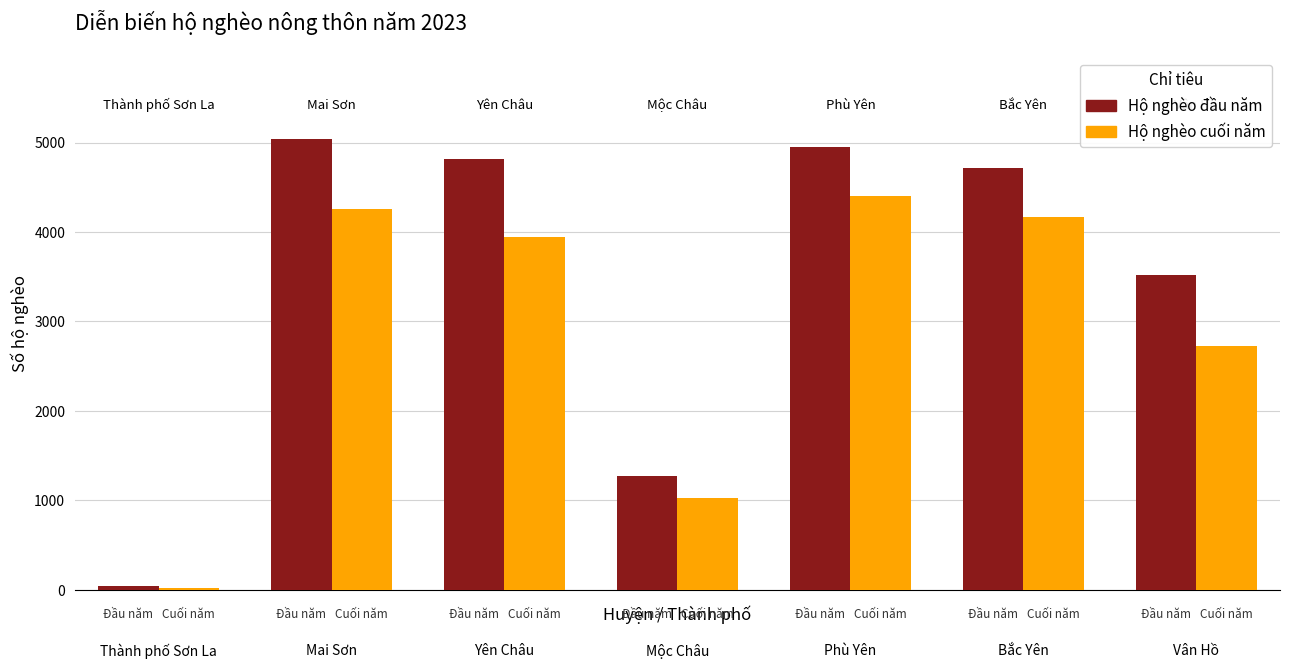

What is the difference between the maximum and minimum values in the Hộ nghèo cuối năm series?

4373